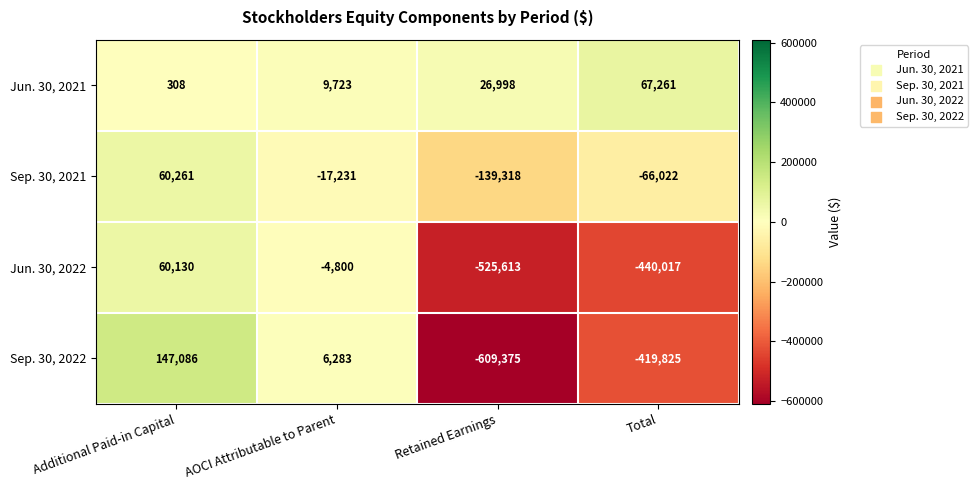

Reading right to left, what are all the values shown in this chart?

Jun. 30, 2021: Total=67261	Retained Earnings=26998	AOCI Attributable to Parent=9723	Additional Paid-in Capital=308
Sep. 30, 2021: Total=-66022	Retained Earnings=-139318	AOCI Attributable to Parent=-17231	Additional Paid-in Capital=60261
Jun. 30, 2022: Total=-440017	Retained Earnings=-525613	AOCI Attributable to Parent=-4800	Additional Paid-in Capital=60130
Sep. 30, 2022: Total=-419825	Retained Earnings=-609375	AOCI Attributable to Parent=6283	Additional Paid-in Capital=147086